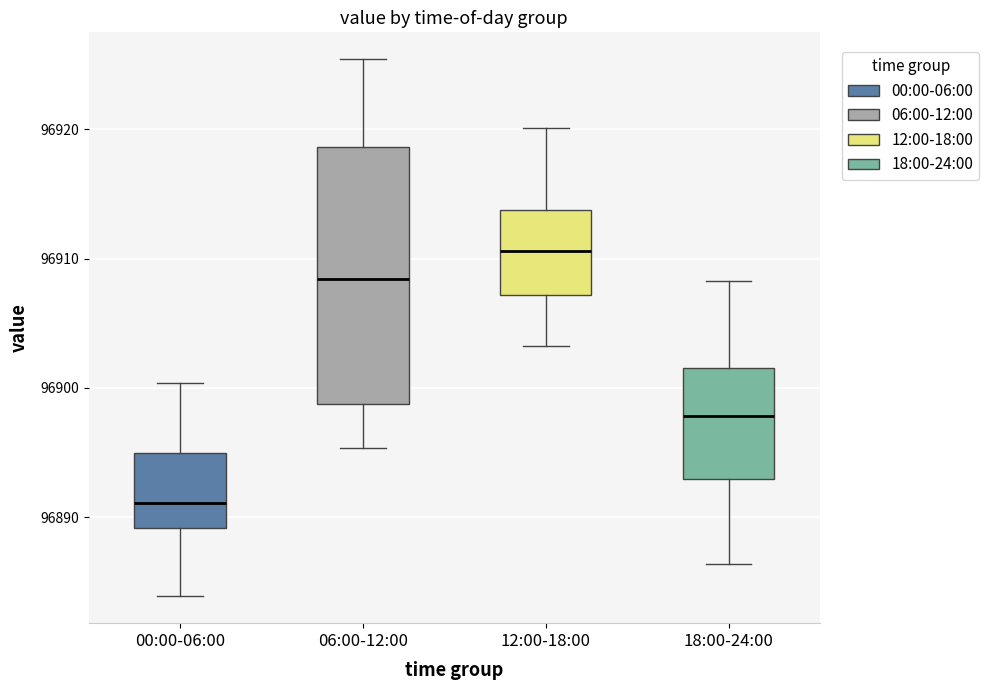

Which box is the tallest, from its lower edge to its upper edge?

06:00-12:00